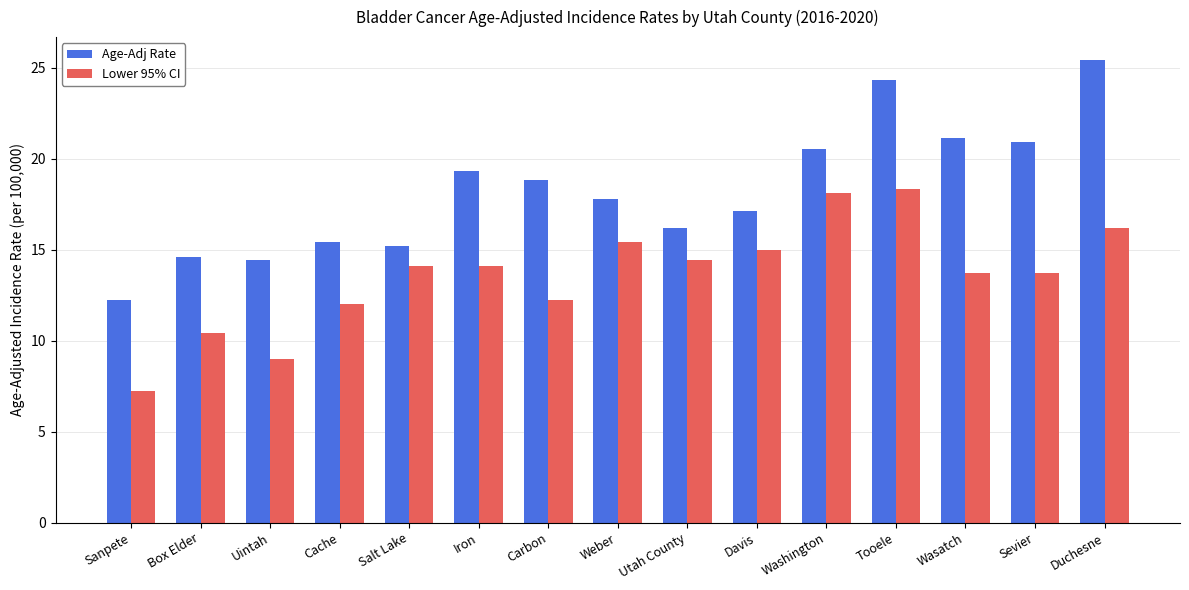

At which category is the sum across all series the highest?

Tooele